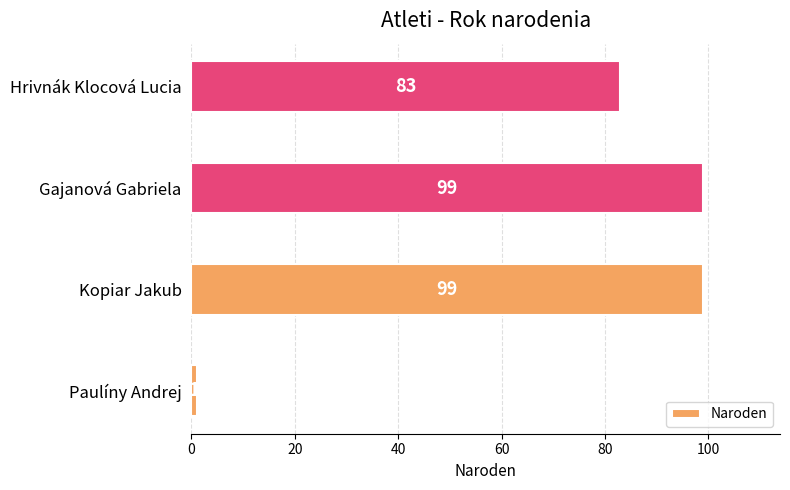

Reading top to bottom, transcribe all the data shown in this chart.

Hrivnák Klocová Lucia=83	Gajanová Gabriela=99	Kopiar Jakub=99	Paulíny Andrej=1